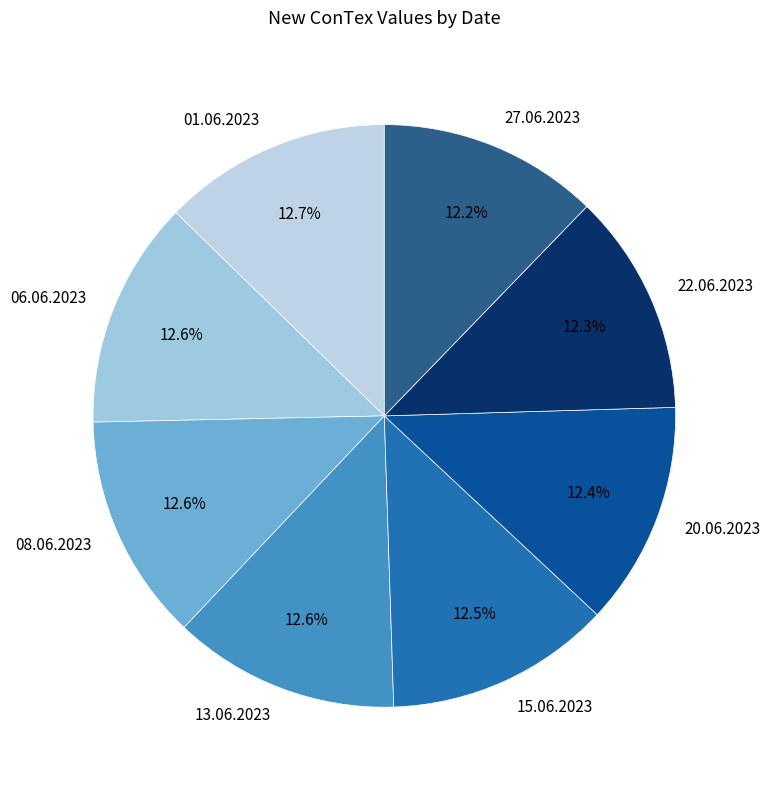

Does 27.06.2023 account for over 50% of the chart?

No